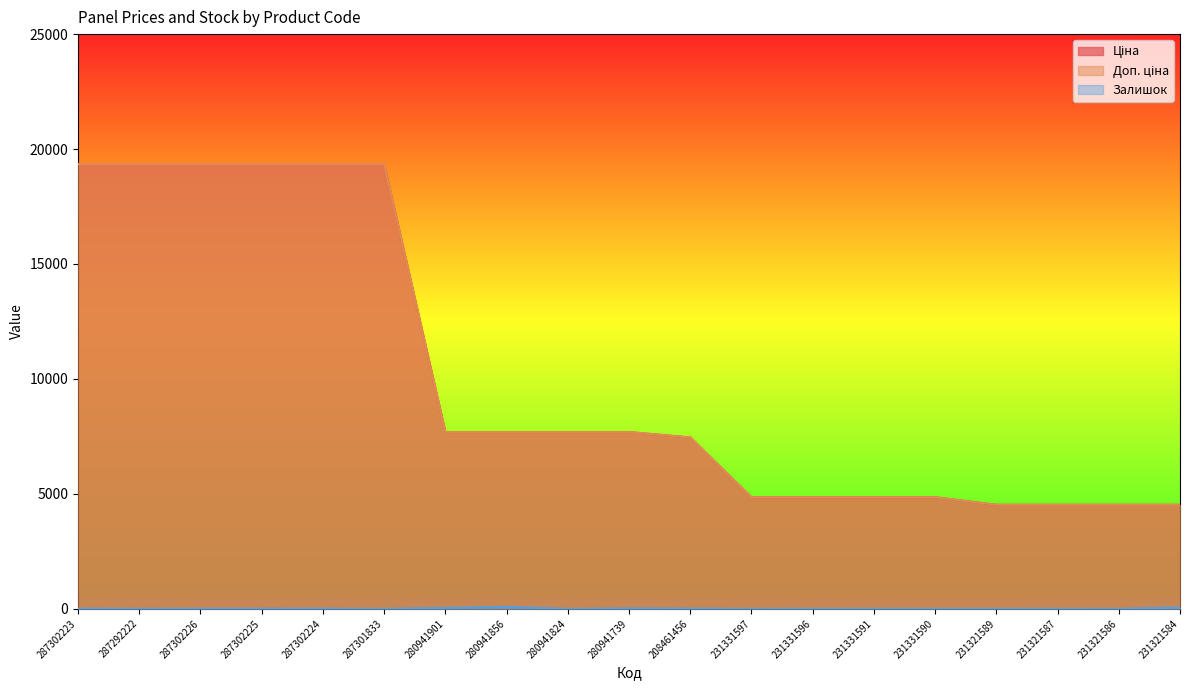

What is the label of the 12th point from the left?

231331597